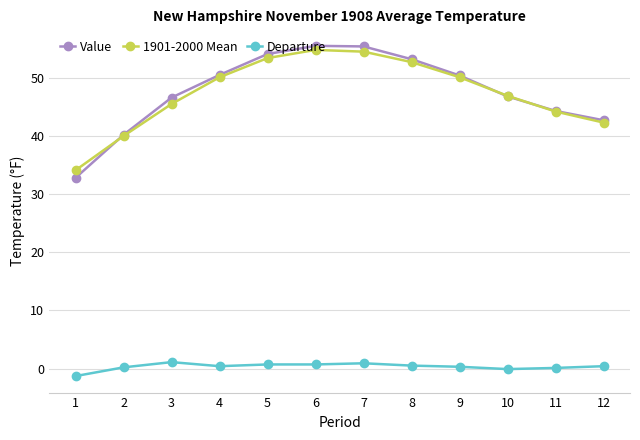

What is the total value across all series at 10?

93.6